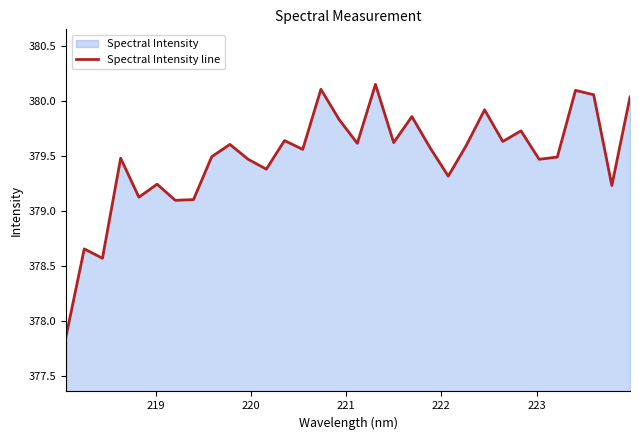

What is the difference between the maximum and minimum values?

2.3